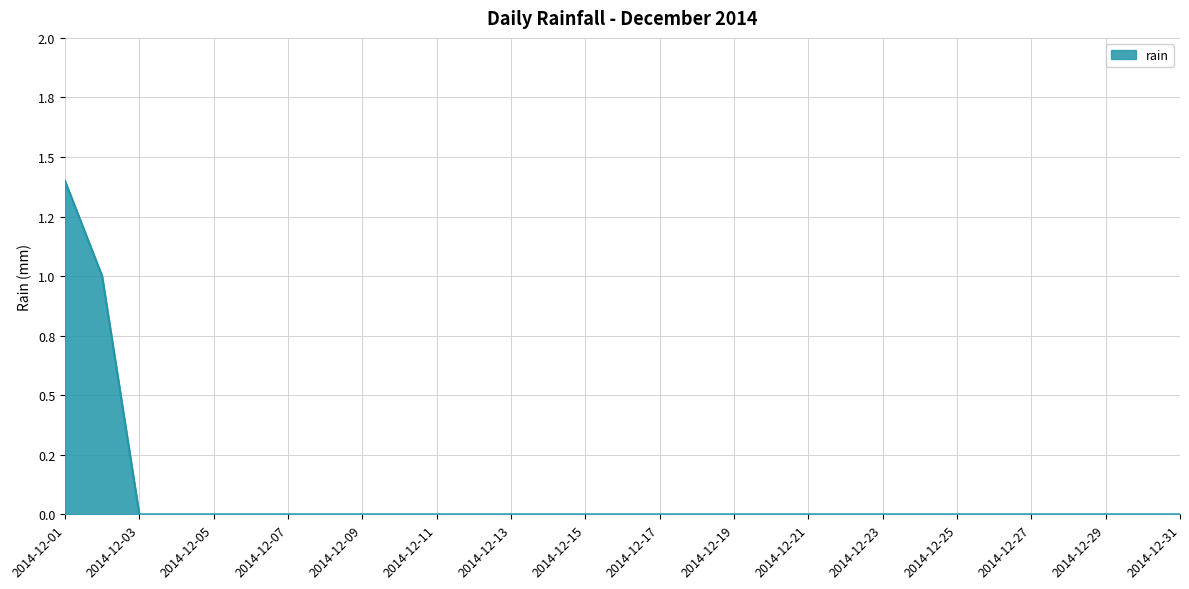

What is the difference between the second highest and second lowest values?

1.0